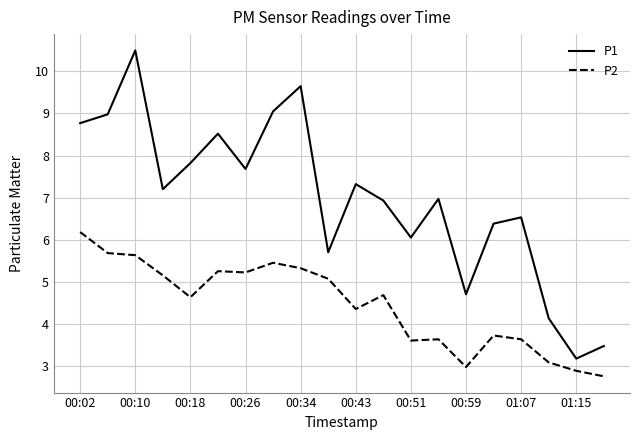

List the series in order of their overall mean, highest first.

P1, P2